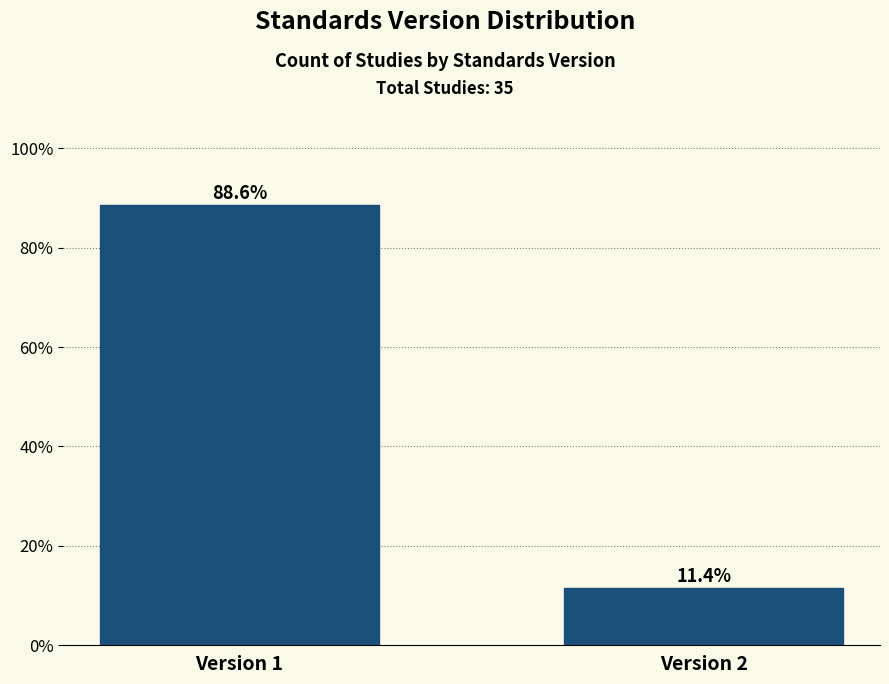

Reading left to right, what are all the values shown in this chart?

Version 1=88.6	Version 2=11.4